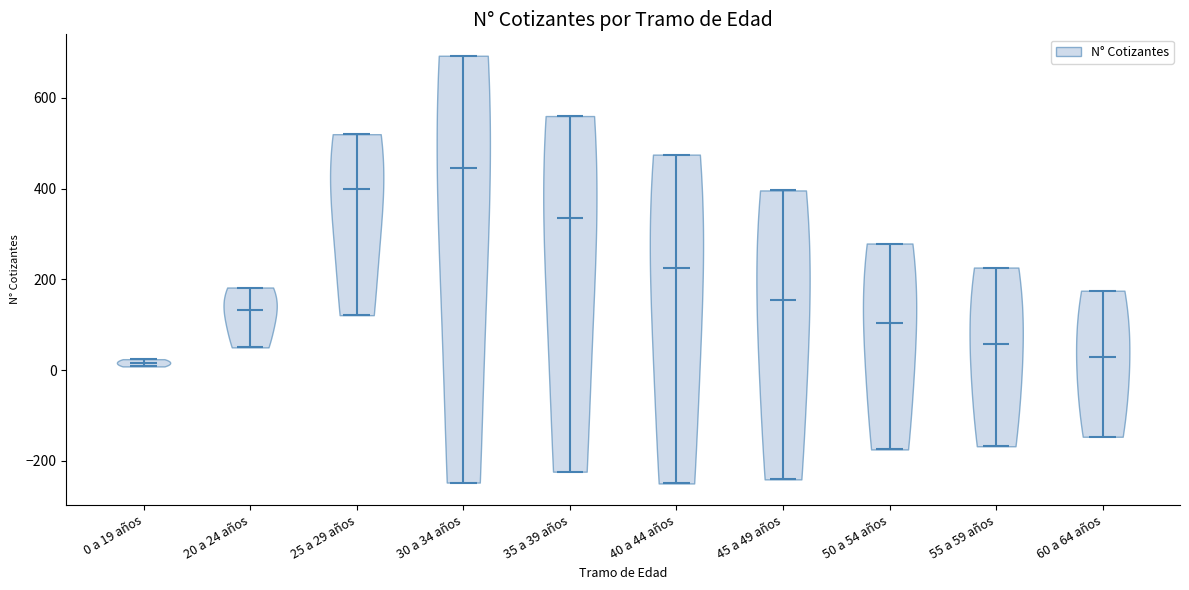

Reading left to right, read every violin against the y-axis: where its median line is, and the lowest and highest points it reaches. The values are not printed on the chart, so give them approximately, as read against the axis.

0 a 19 años: median line 20, lowest point 0, highest point 20
20 a 24 años: median line 140, lowest point 60, highest point 180
25 a 29 años: median line 400, lowest point 120, highest point 520
30 a 34 años: median line 440, lowest point -240, highest point 700
35 a 39 años: median line 340, lowest point -220, highest point 560
40 a 44 años: median line 220, lowest point -240, highest point 480
45 a 49 años: median line 160, lowest point -240, highest point 400
50 a 54 años: median line 100, lowest point -180, highest point 280
55 a 59 años: median line 60, lowest point -160, highest point 220
60 a 64 años: median line 20, lowest point -140, highest point 180